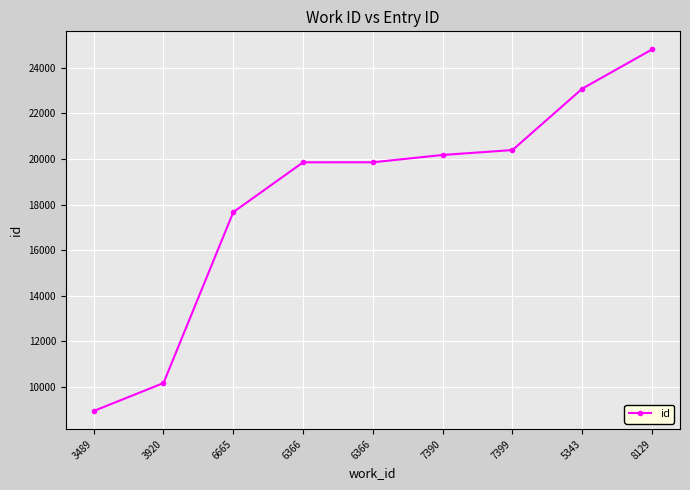

Is this an area chart (filled region under the line)?

No